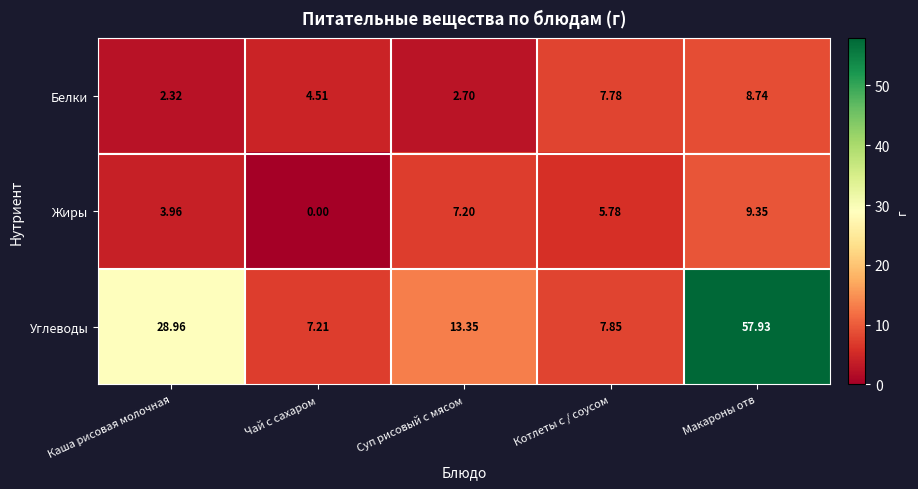

Which series has the largest total across all categories?

Углеводы